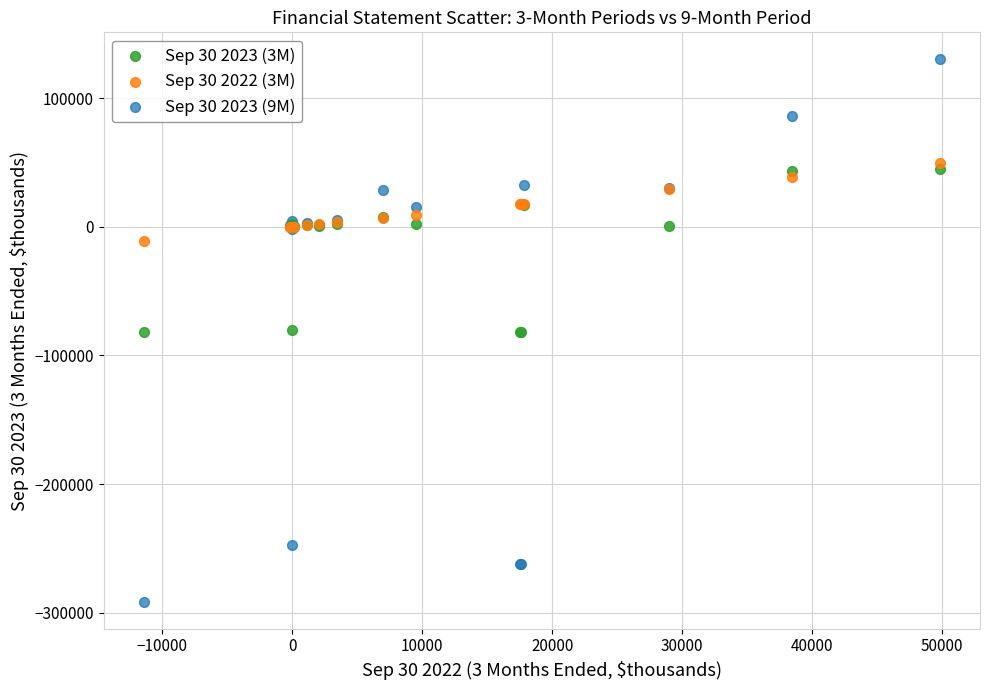

What is the X range (max minus min) for the scatter plot?

61262